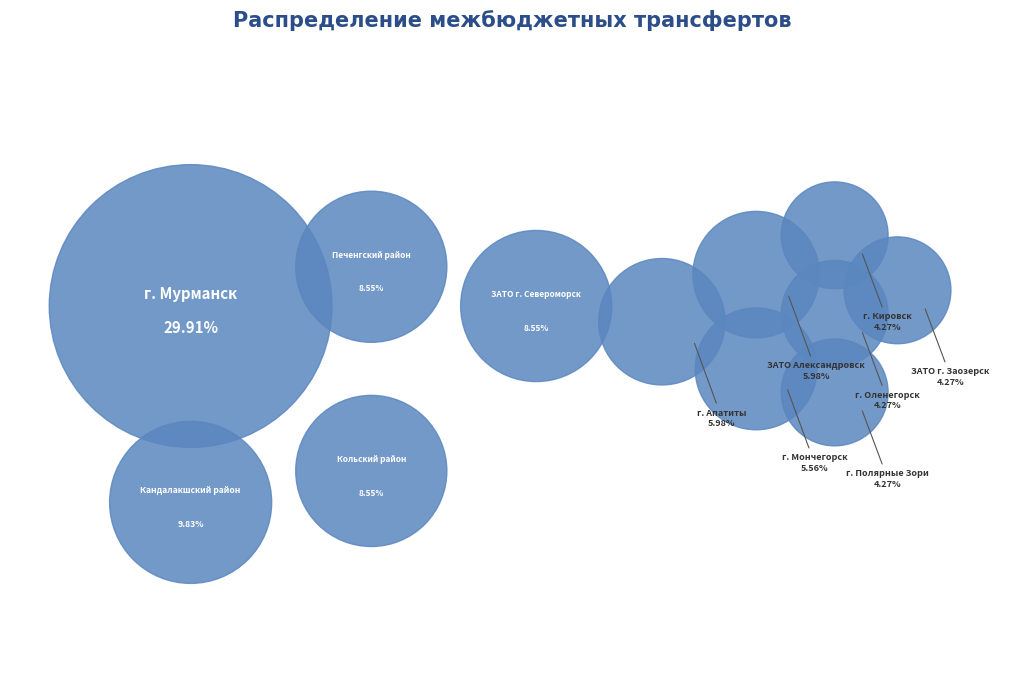

To the nearest percent, what is the average slice percentage?

8%